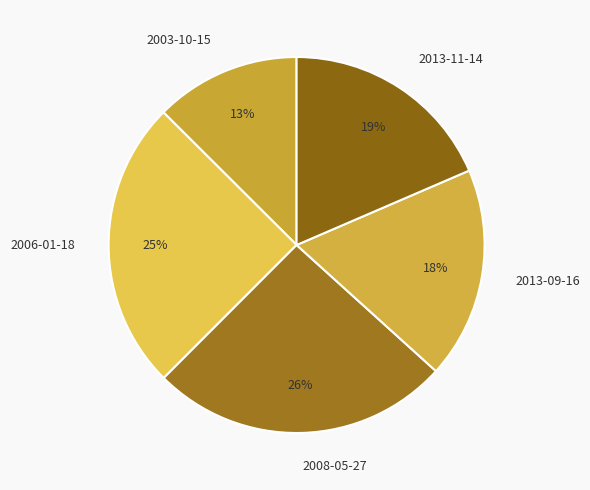

To the nearest percent, what portion does 2013-11-14 represent?

19%